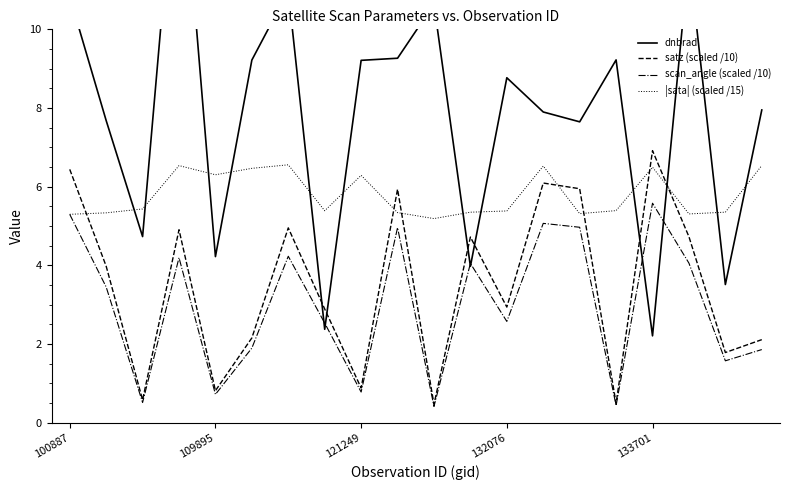

Which series ends up on top after the final intersection of dnbrad and |sata| (scaled /15)?

dnbrad